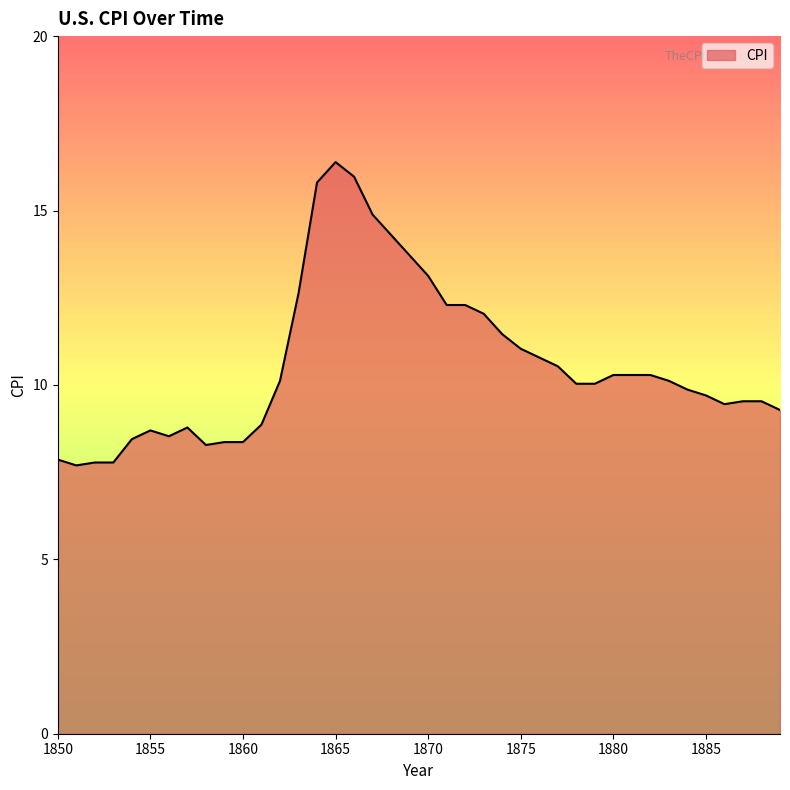

What is the greatest value displayed?

16.4